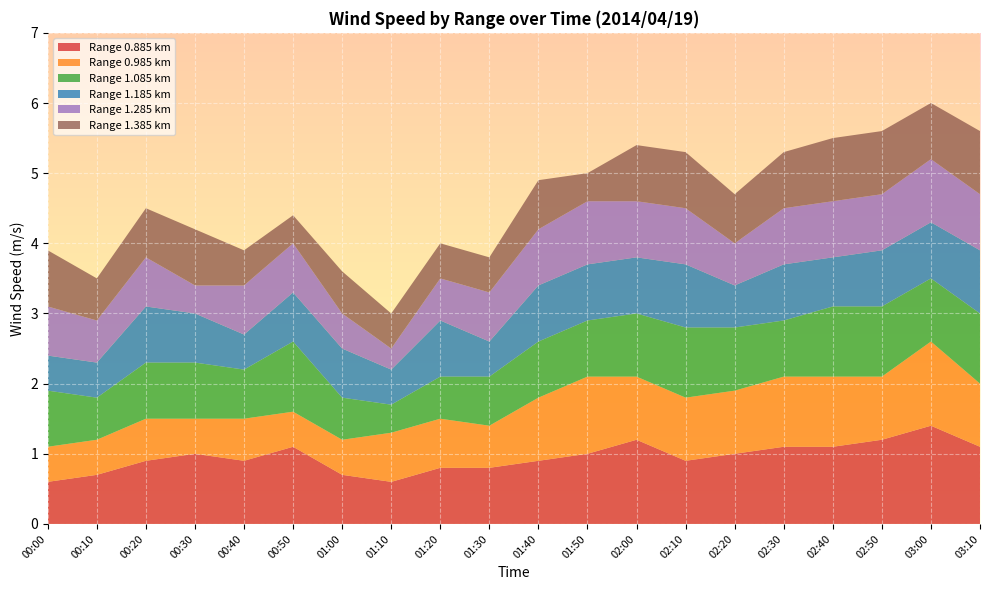

Reading left to right, extract all data points from this chart.

0.885: 0.6	0.7	0.9	1.0	0.9	1.1	0.7	0.6	0.8	0.8	0.9	1.0	1.2	0.9	1.0	1.1	1.1	1.2	1.4	1.1
0.985: 0.5	0.5	0.6	0.5	0.6	0.5	0.5	0.7	0.7	0.6	0.9	1.1	0.9	0.9	0.9	1.0	1.0	0.9	1.2	0.9
1.085: 0.8	0.6	0.8	0.8	0.7	1.0	0.6	0.4	0.6	0.7	0.8	0.8	0.9	1.0	0.9	0.8	1.0	1.0	0.9	1.0
1.185: 0.5	0.5	0.8	0.7	0.5	0.7	0.7	0.5	0.8	0.5	0.8	0.8	0.8	0.9	0.6	0.8	0.7	0.8	0.8	0.9
1.285: 0.7	0.6	0.7	0.4	0.7	0.7	0.5	0.3	0.6	0.7	0.8	0.9	0.8	0.8	0.6	0.8	0.8	0.8	0.9	0.8
1.385: 0.8	0.6	0.7	0.8	0.5	0.4	0.6	0.5	0.5	0.5	0.7	0.4	0.8	0.8	0.7	0.8	0.9	0.9	0.8	0.9